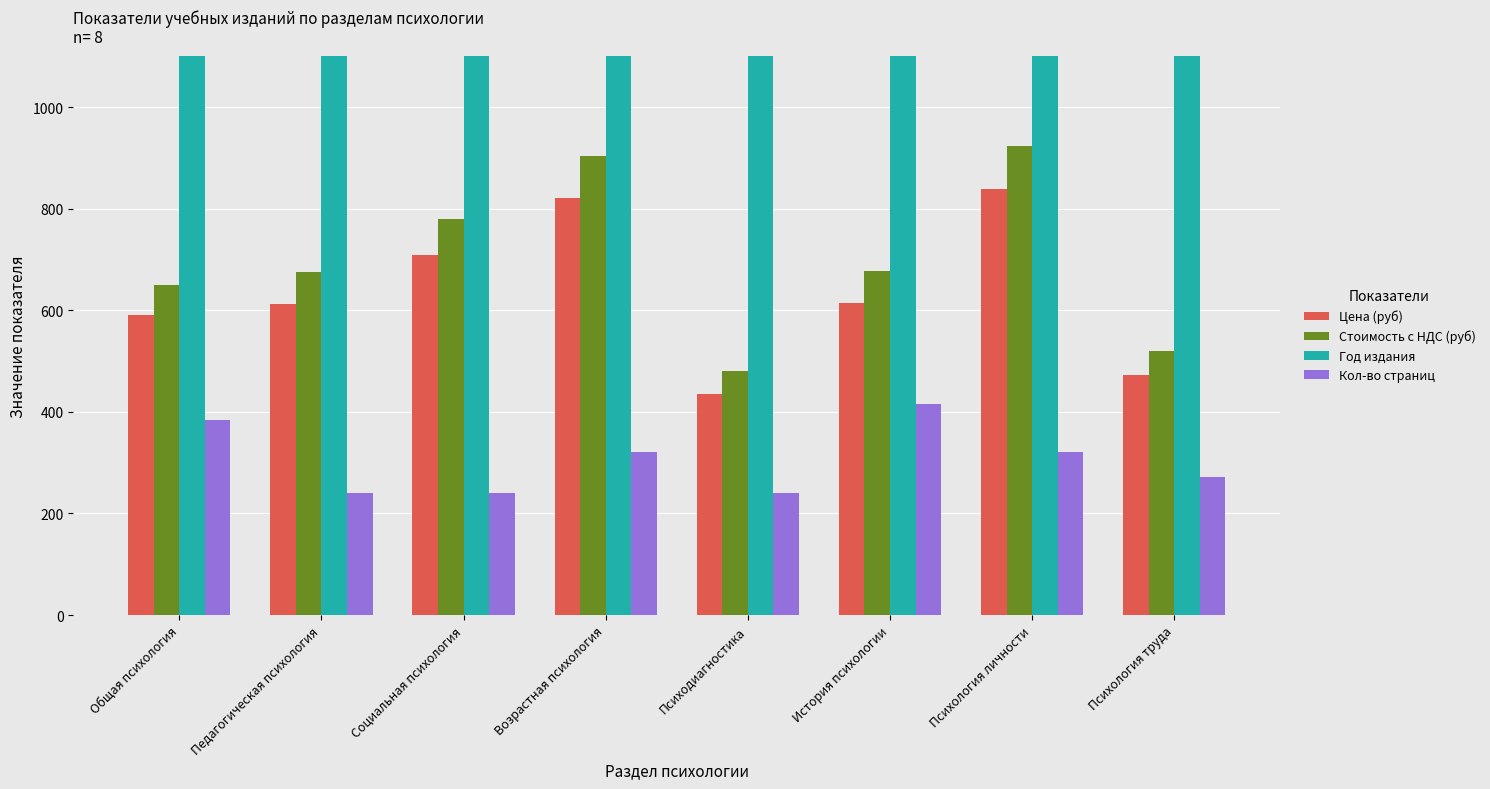

Rank the categories by Год издания value from lowest to highest.

История психологии, Психология труда, Общая психология, Возрастная психология, Психодиагностика, Педагогическая психология, Социальная психология, Психология личности